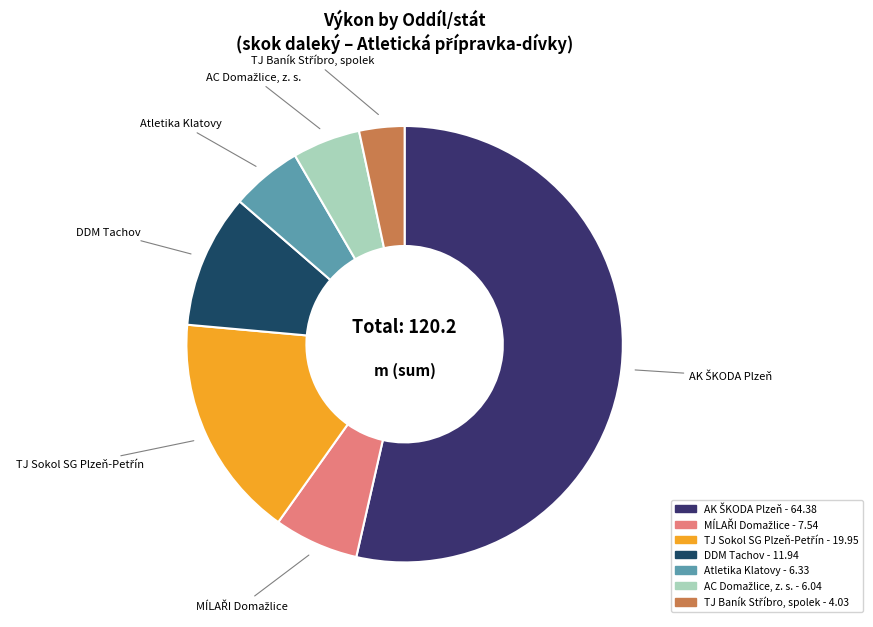

True or false: DDM Tachov accounts for 10% of the total.

True